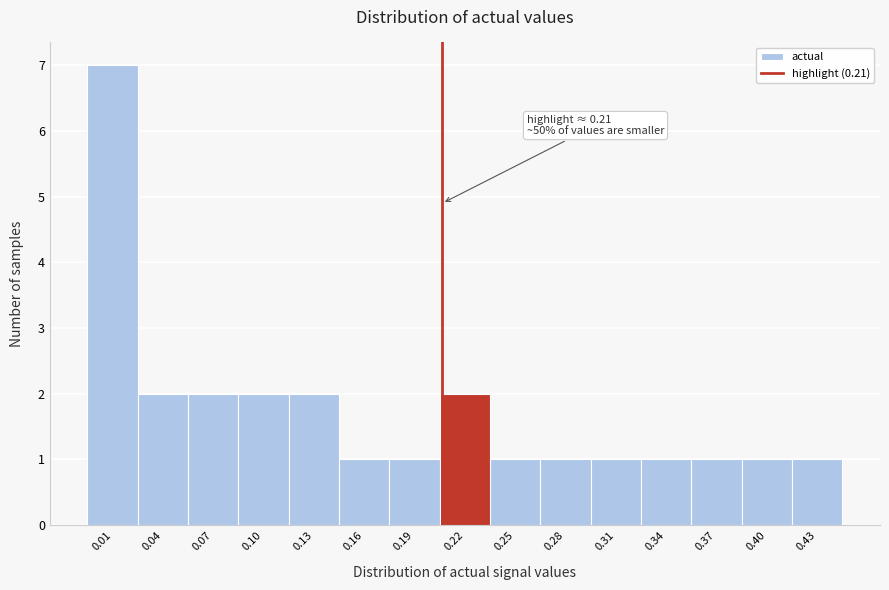

Which range on the x-axis has the tallest bar?

0.000 to 0.030